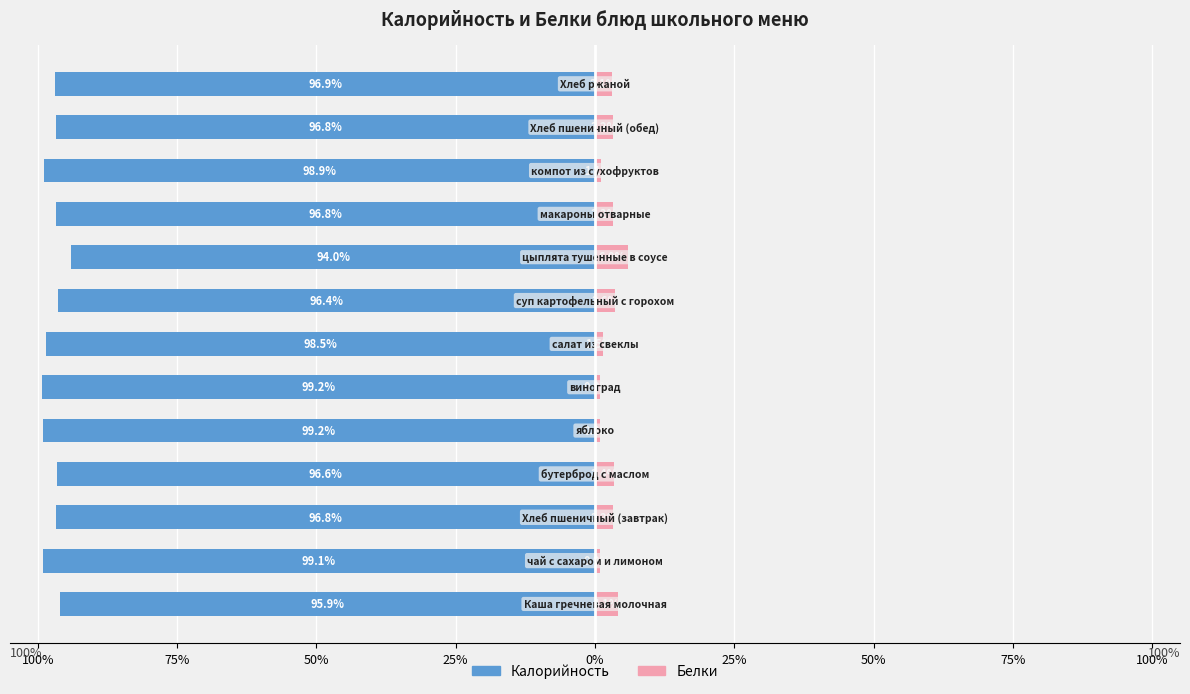

Rank the series at 12 from lowest to highest value.

Калорийность, Белки